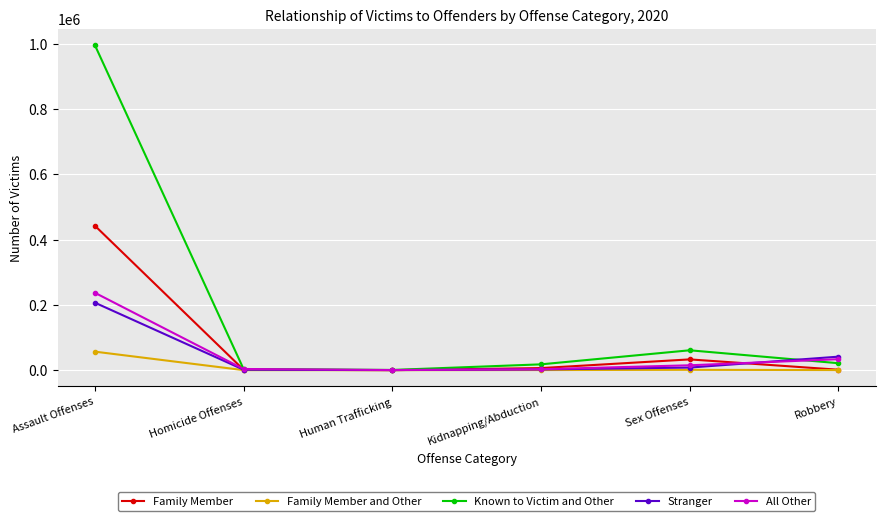

How many categories are shown in the chart?

6